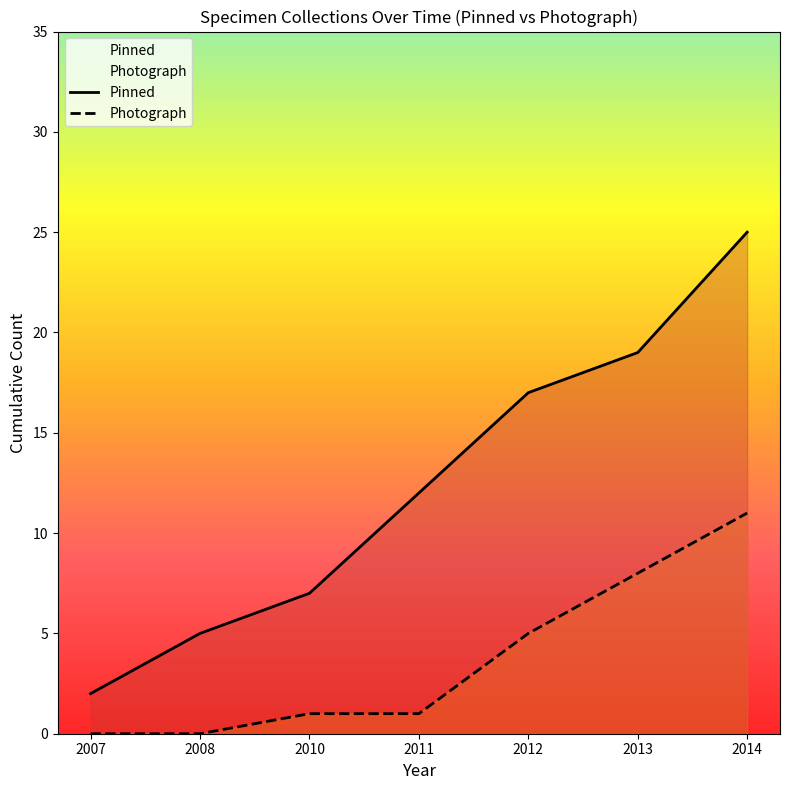

Read the Photograph value at 2009.

1